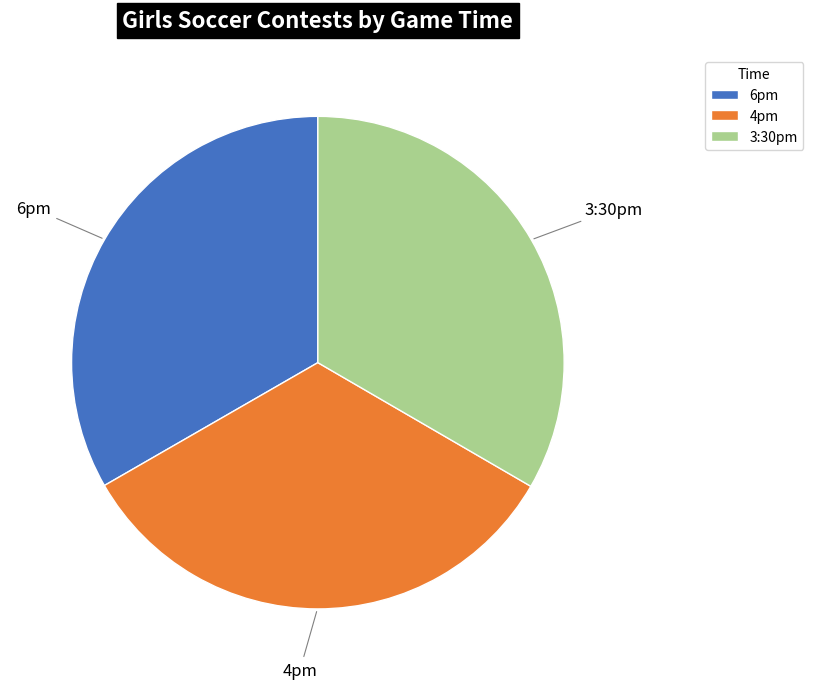

How many slices are in this pie chart?

3